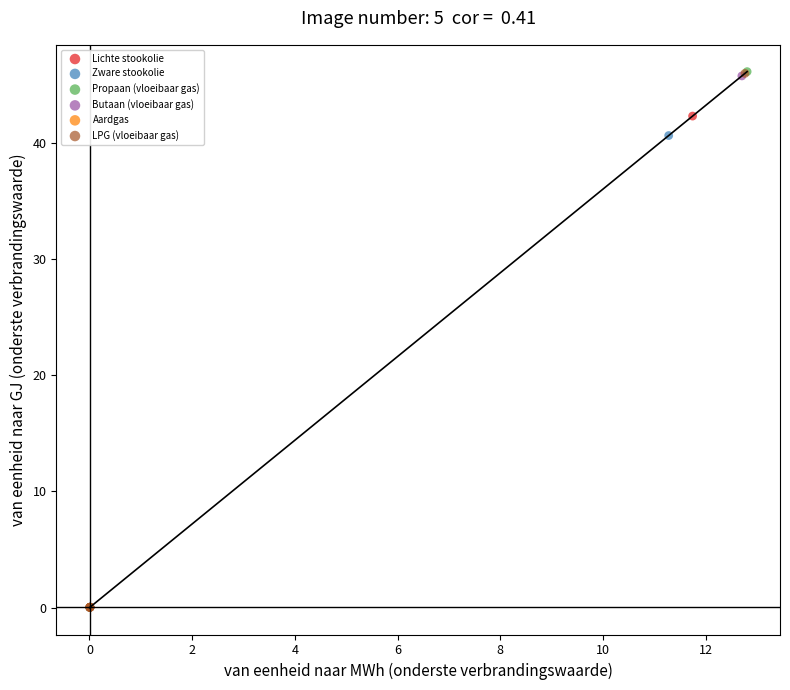

Which series has the widest spread of Y values?

Propaan (vloeibaar gas)